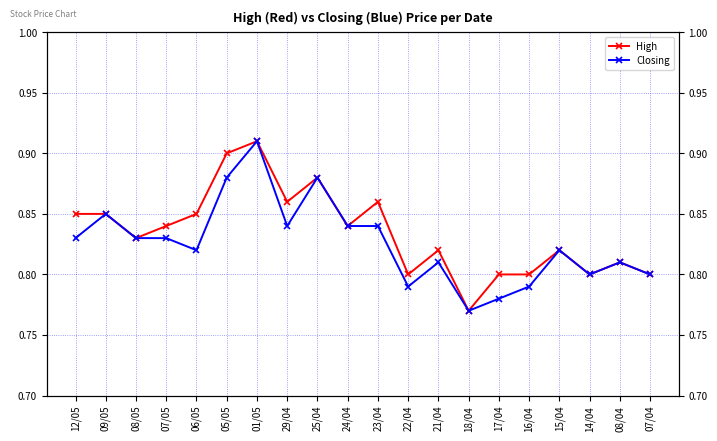

What is the sum of the Closing values at 14/04 and 24/04?

1.6